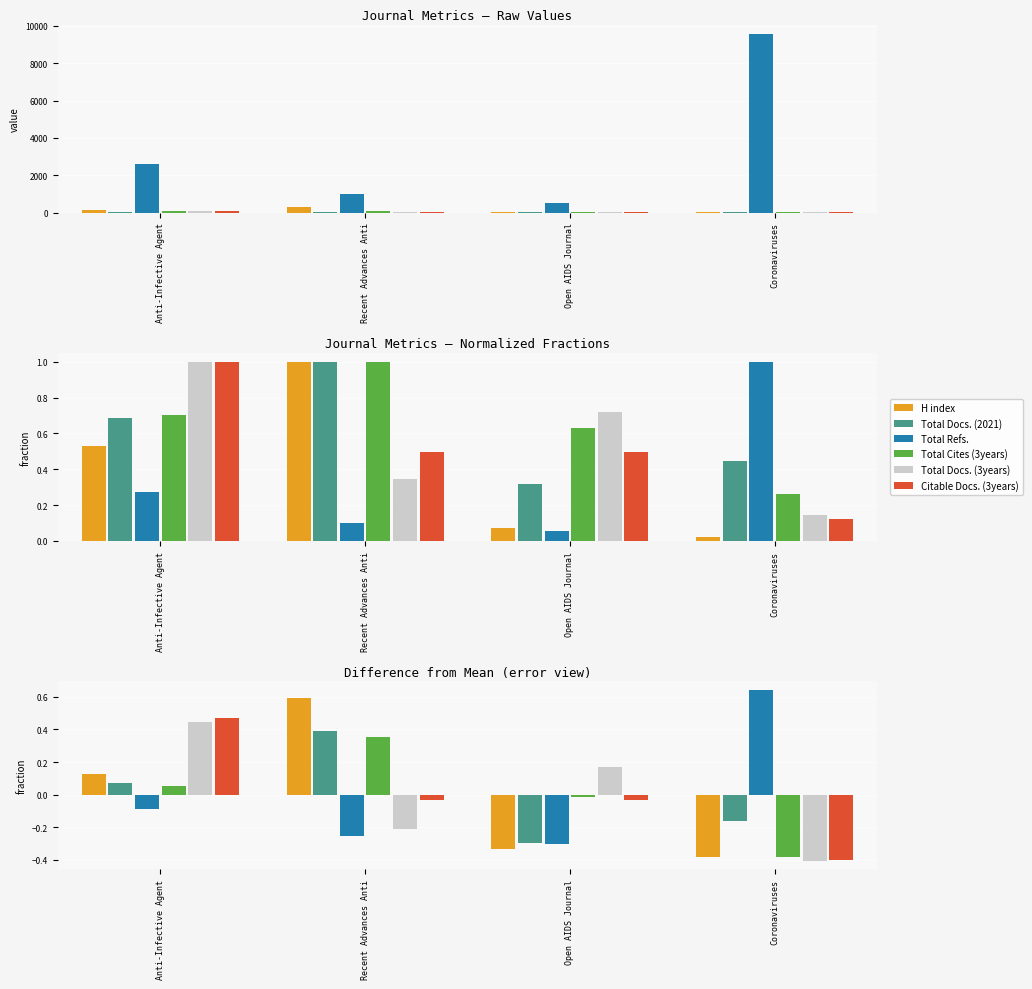

True or false: Total Docs. (3years) has a value of 0.0 at Open AIDS Journal.

False